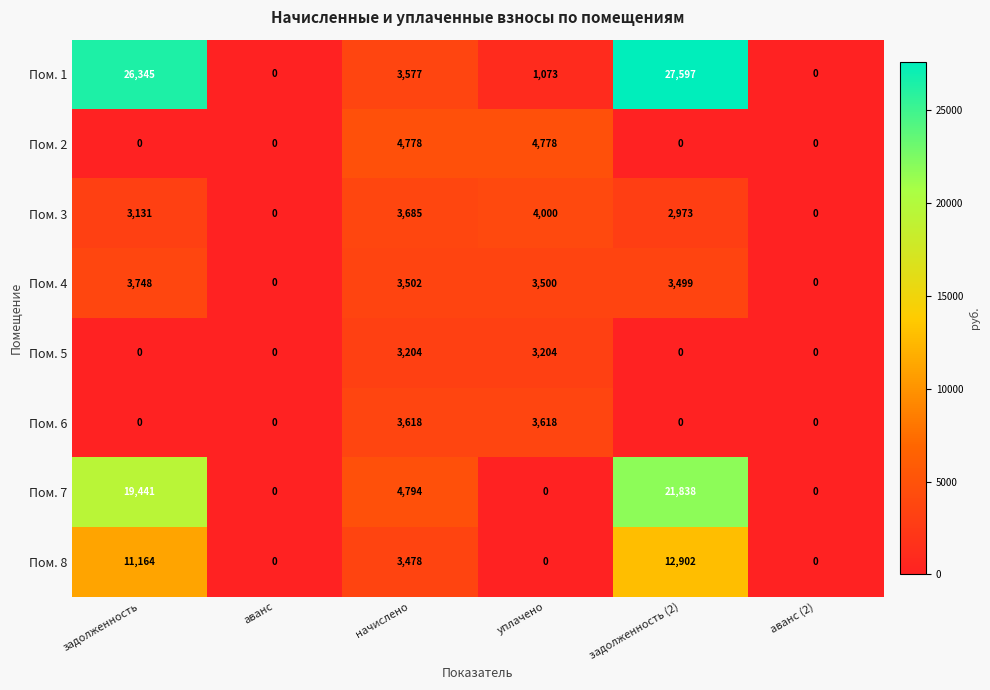

What value does the Пом. 2 series have at начислено, to the nearest 50?

4800